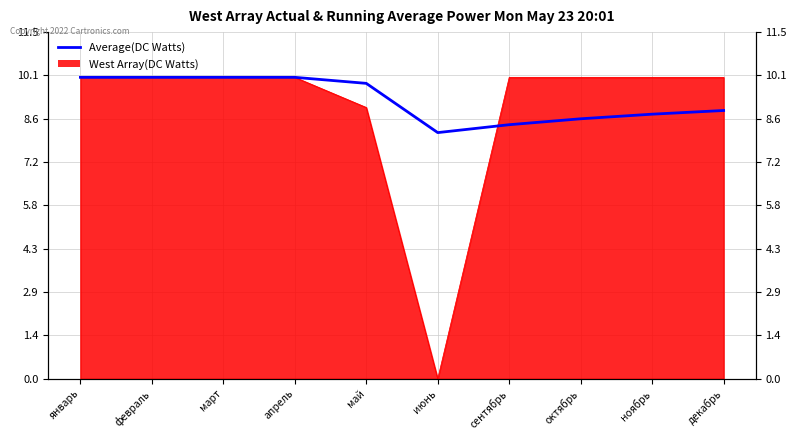

True or false: the data shows 8.8 at ноябрь.

True